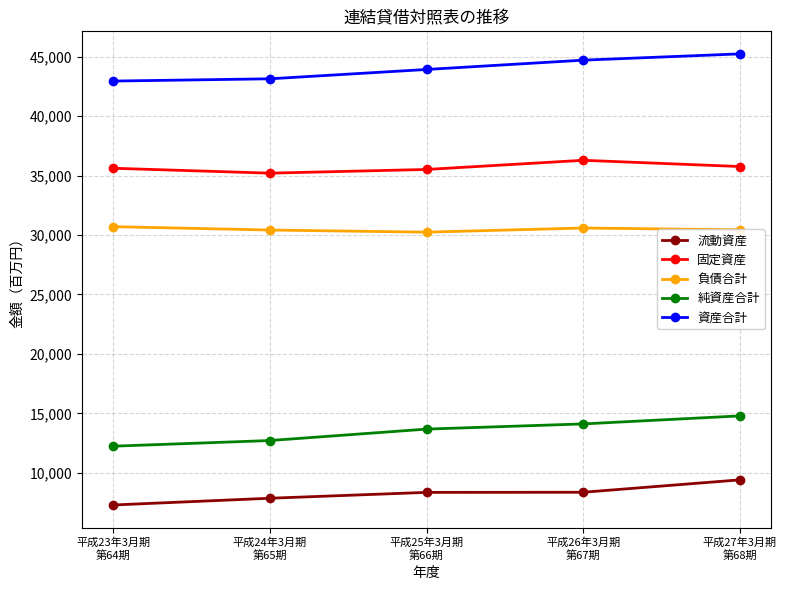

The value of 固定資産 at 平成26年3月期
第67期 is 24094. True or false?

False